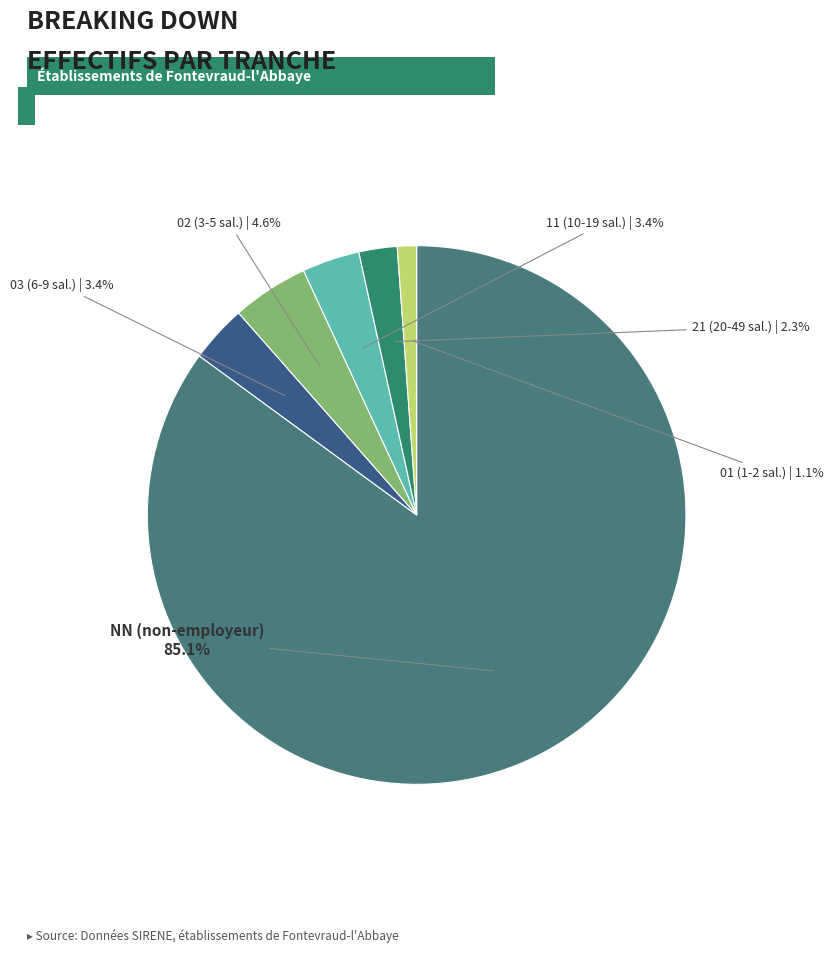

How many slices are in this pie chart?

6